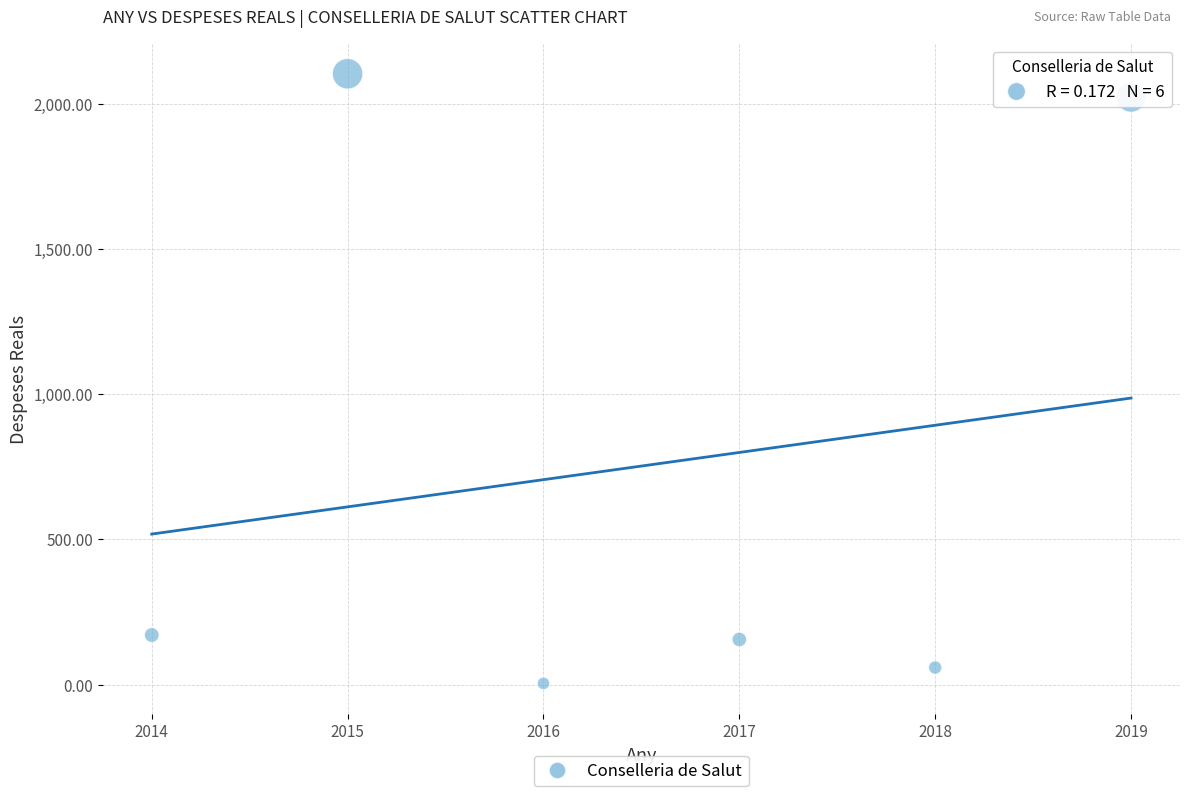

What is the average Y value?

752.3